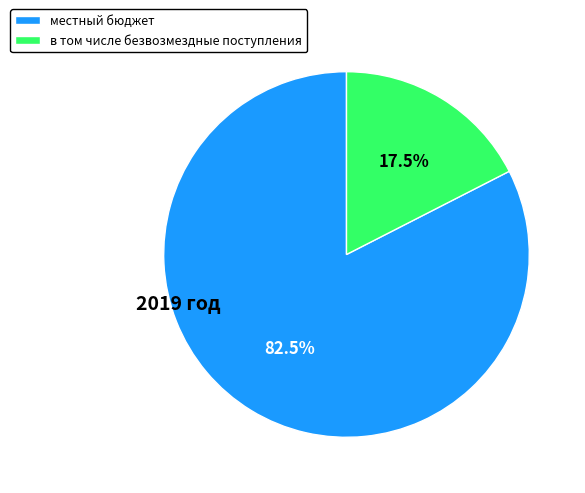

Is the sum of в том числе безвозмездные поступления and местный бюджет greater than half?

Yes